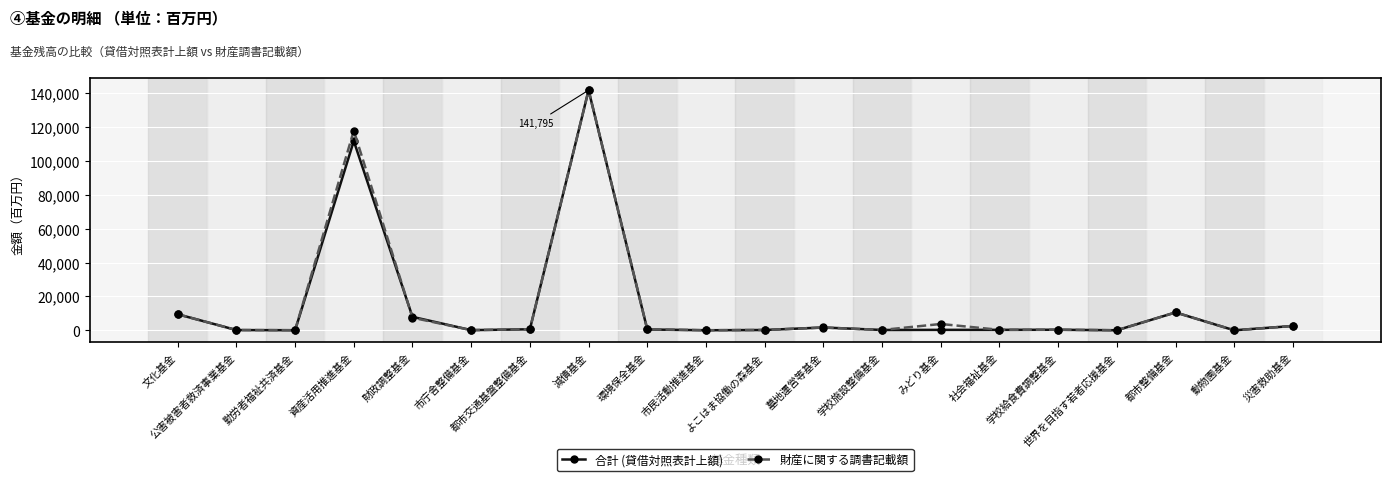

What is the label of the 6th point from the left?

市庁舎整備基金